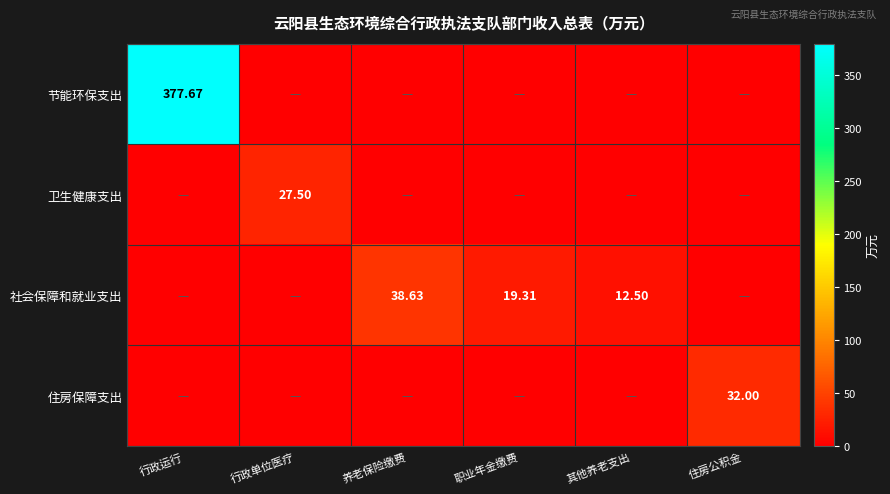

What is the spread (max minus min) of values at 住房公积金?

32.0